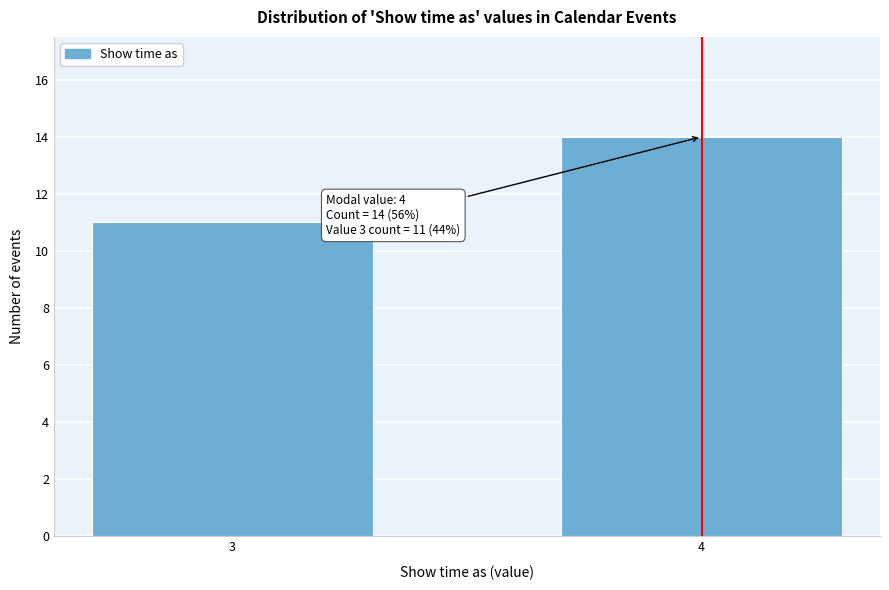

Reading right to left, what are all the values shown in this chart?

14	11